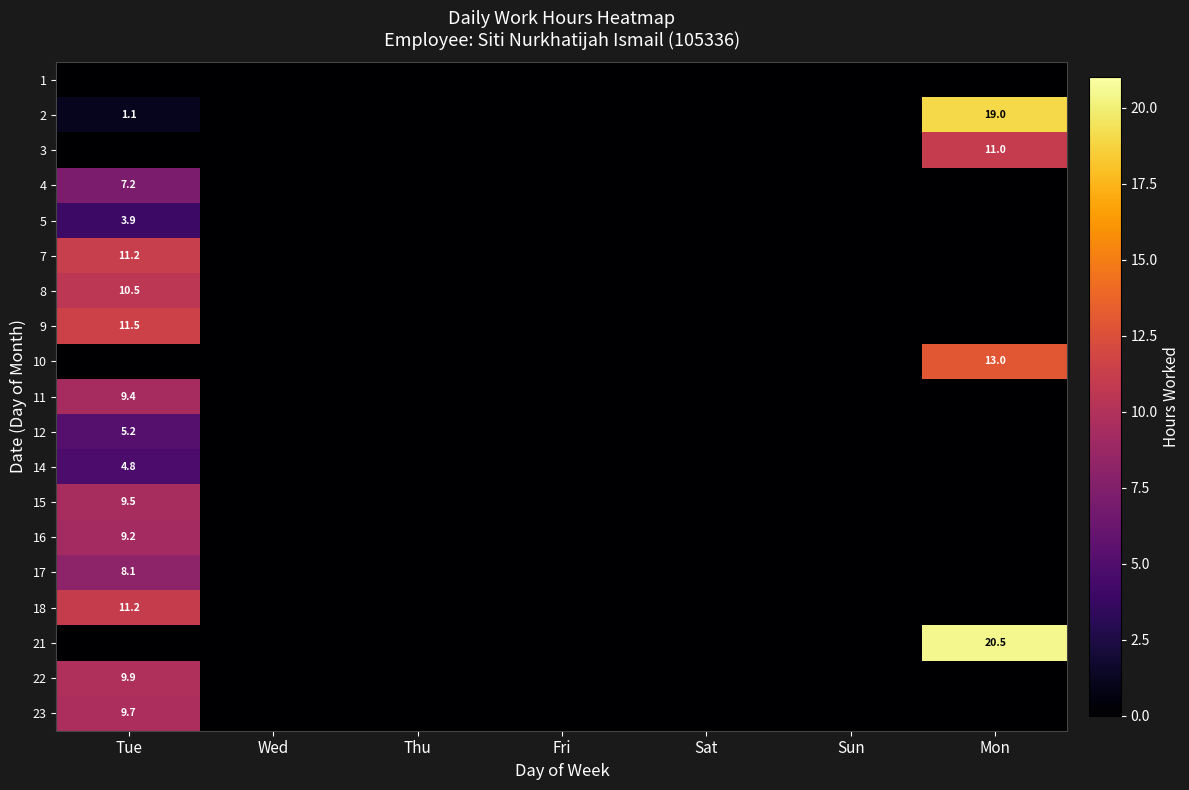

What is the average value of the 16 series?

1.3